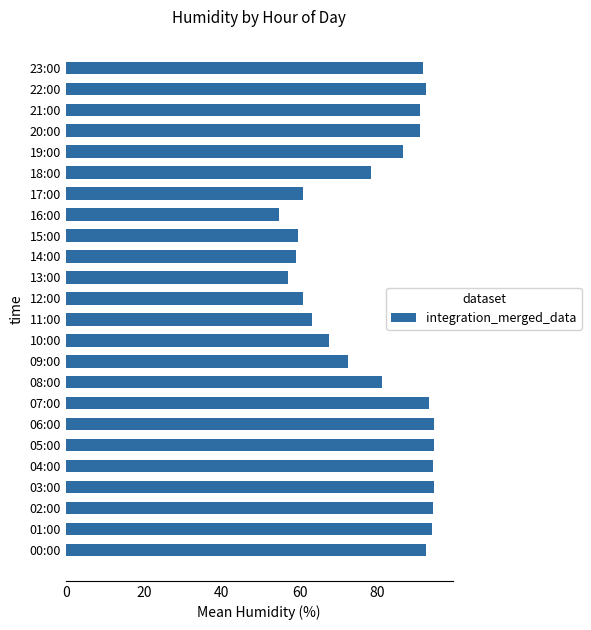

True or false: the data shows 54.6 at 16:00.

True